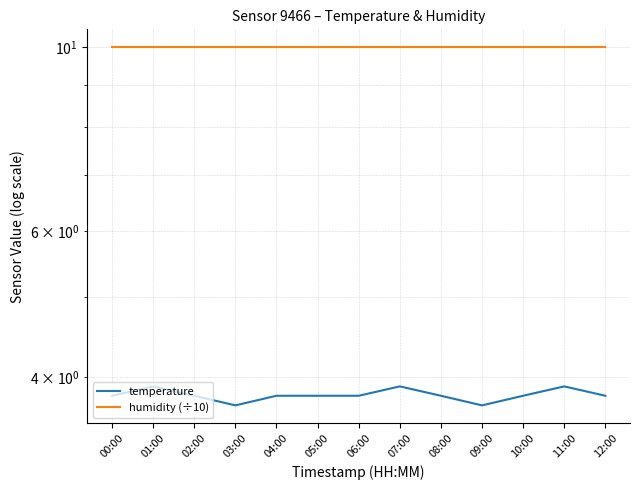

What is the minimum value shown in the chart?

3.7